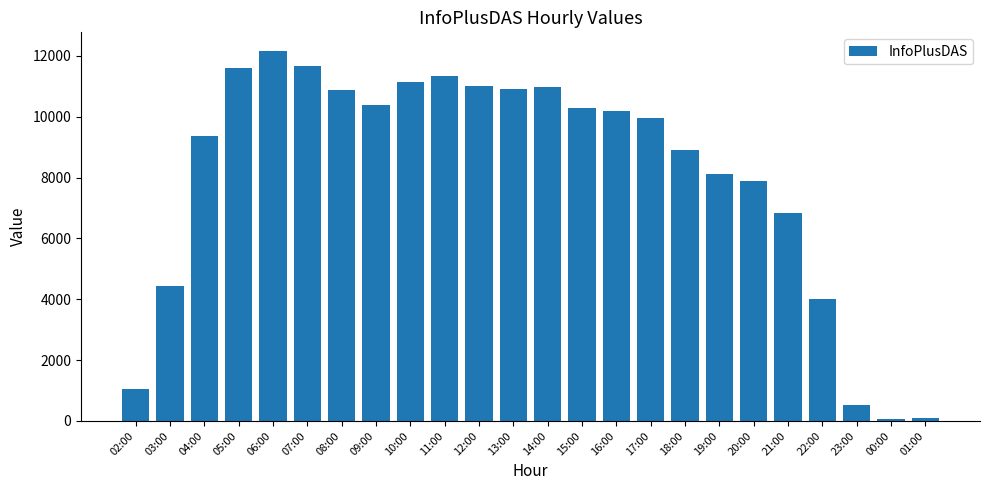

What is the greatest value displayed?

12168